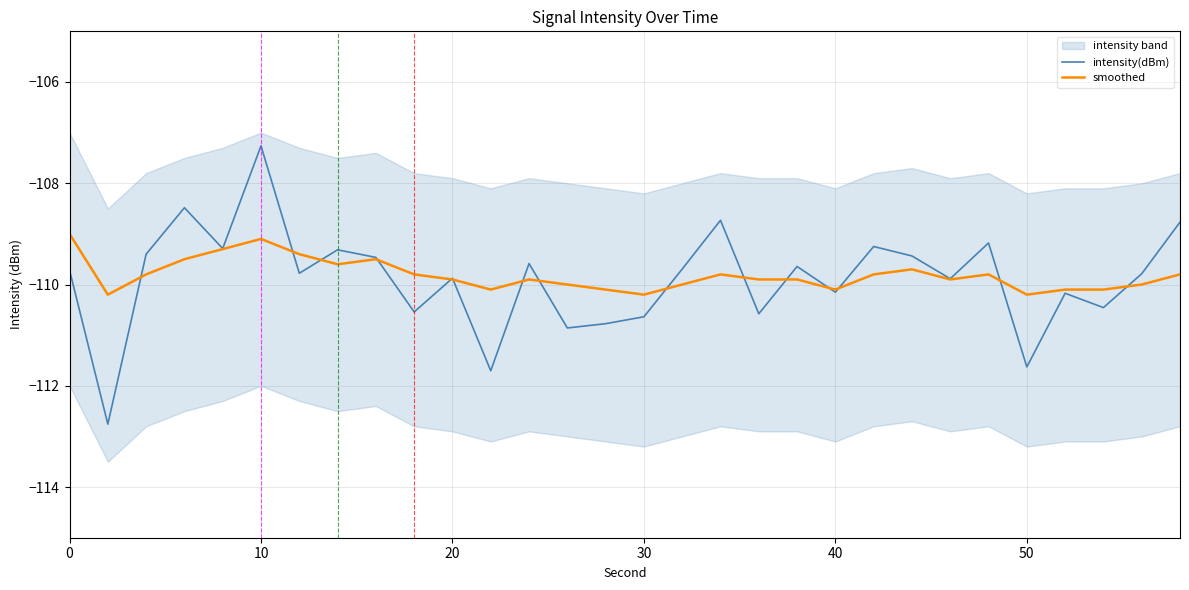

What are all the series names shown in the legend?

intensity(dBm), smoothed